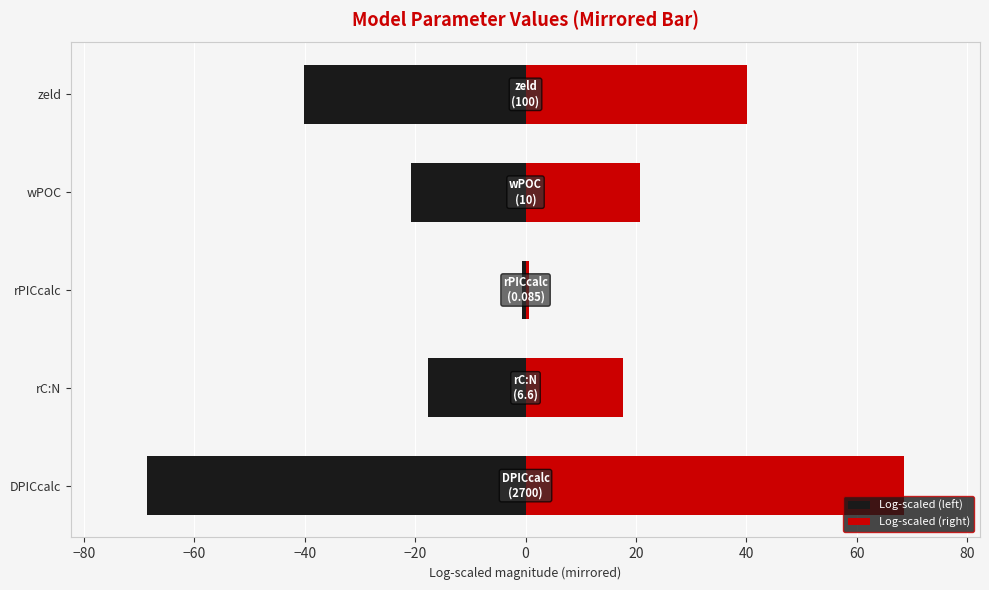

What is the difference between the maximum and minimum values in the Log-scaled (left) series?

67.9